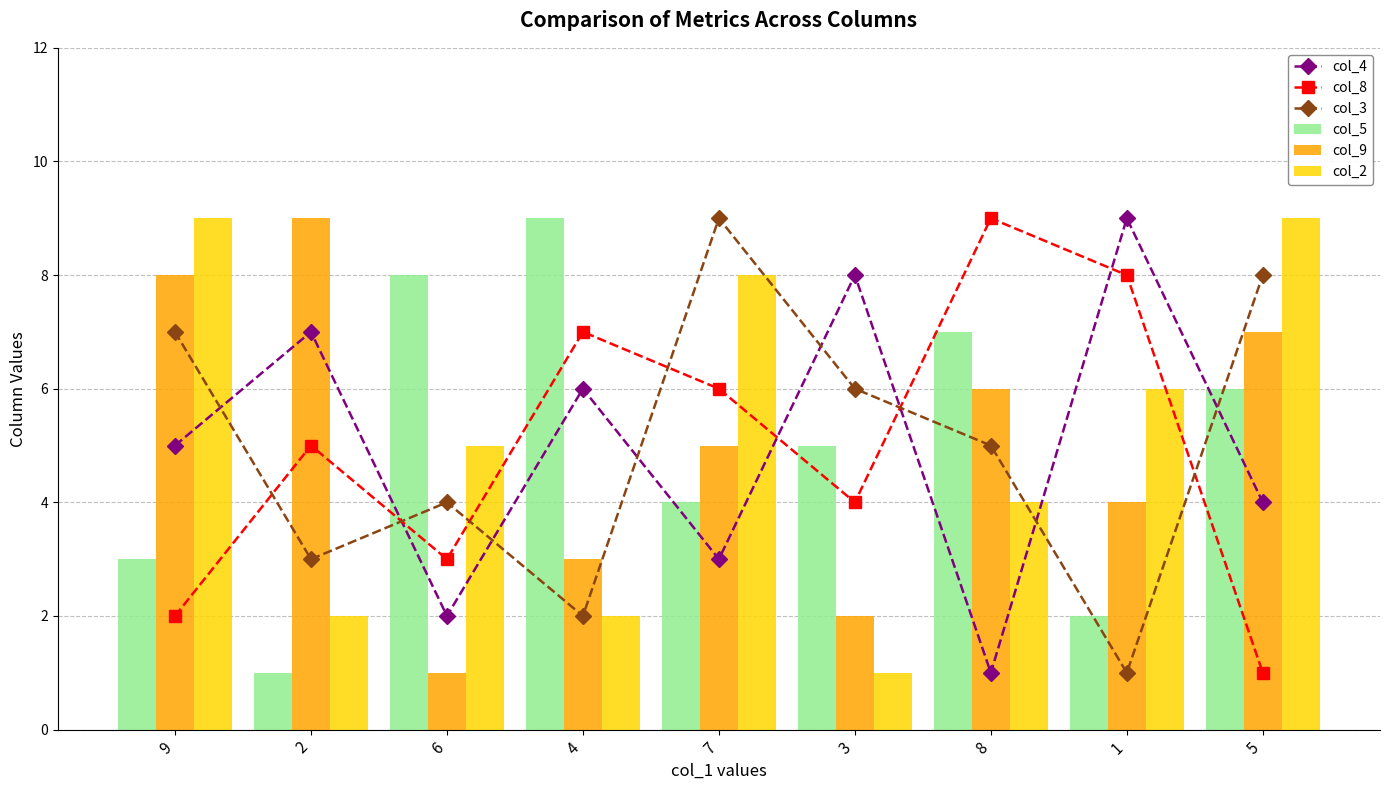

What is the value of the col_8 bar at the 2nd from the left?

5